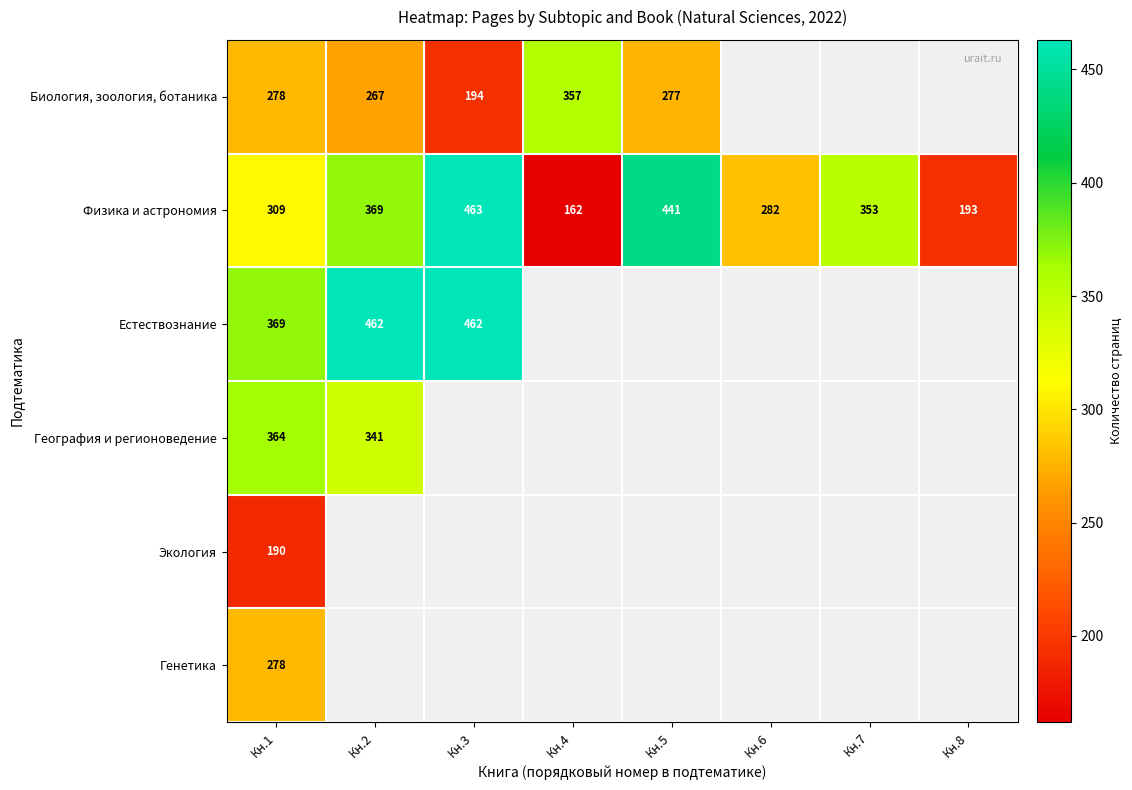

True or false: Естествознание has a value of 270.3 at Кн.2.

False